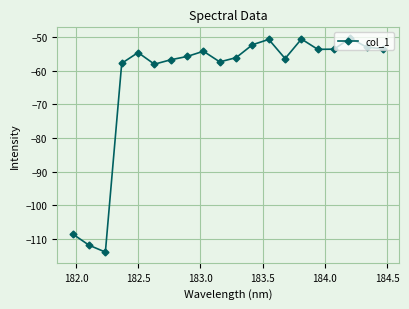

What is the minimum value shown in the chart?

-114.0